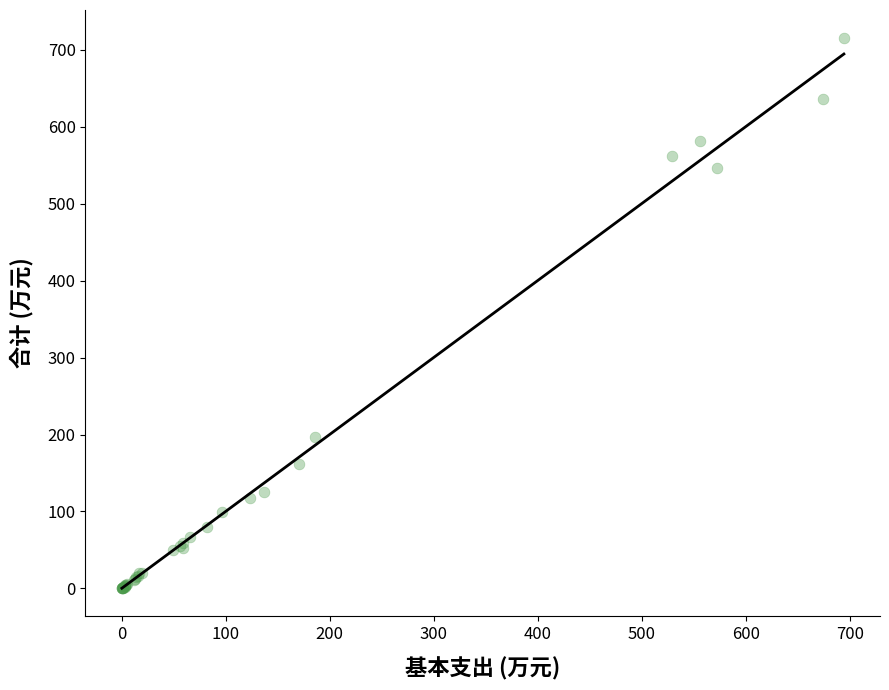

What Y value in the scatter plot is closest to 357?

197.2